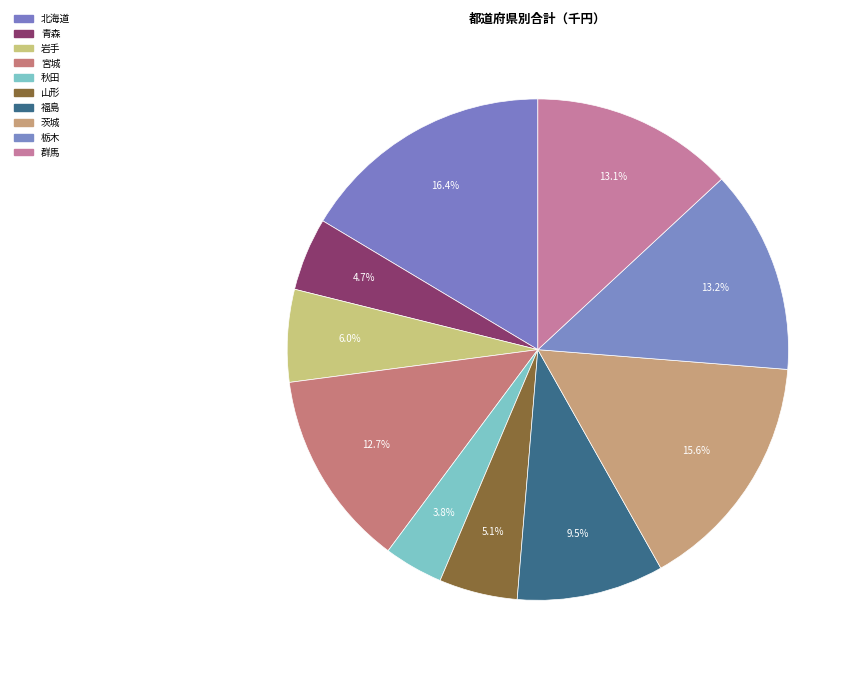

Is the sum of 青森 and 宮城 greater than half?

No